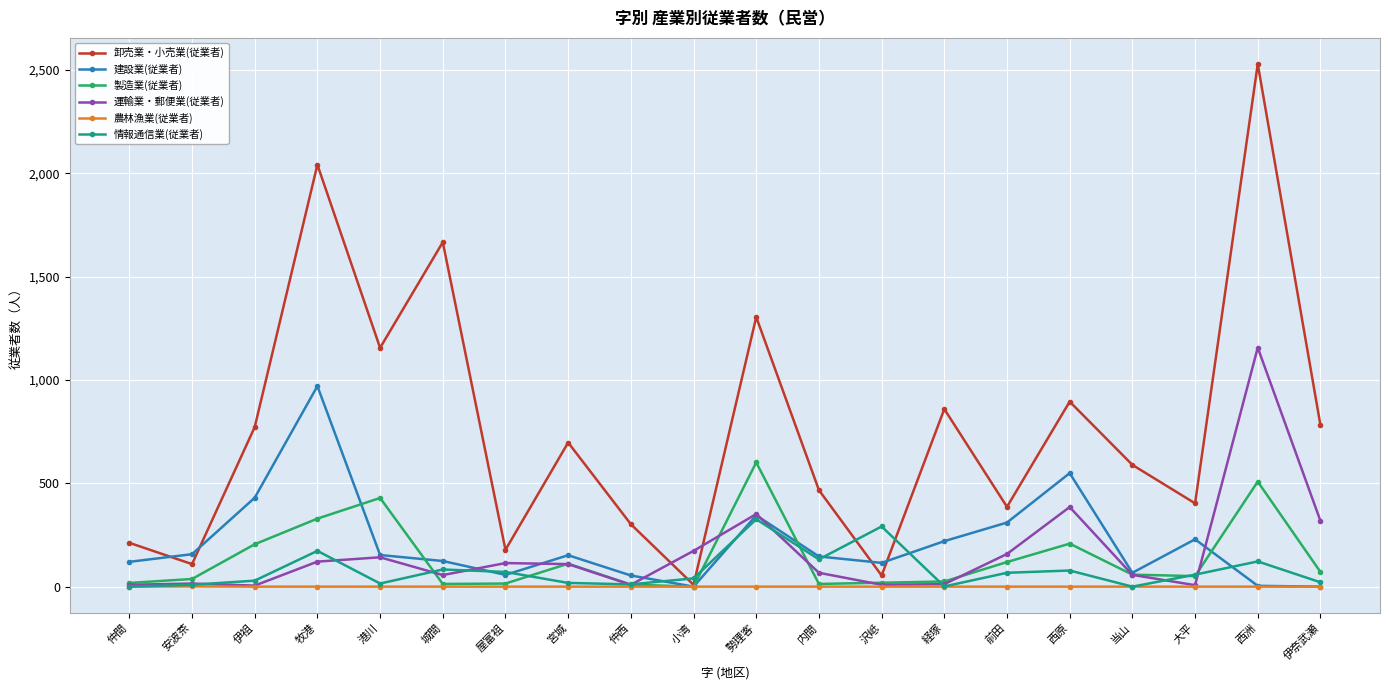

What is the value of the 卸売業・小売業(従業者) point at the 8th from the left?

697